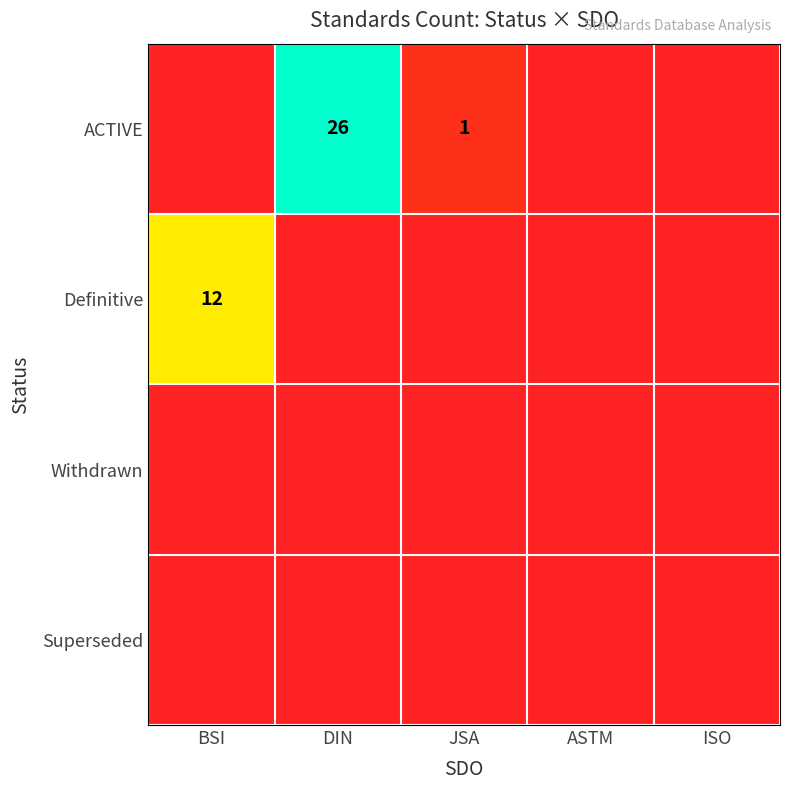

At how many categories does at least one series exceed 1?

2